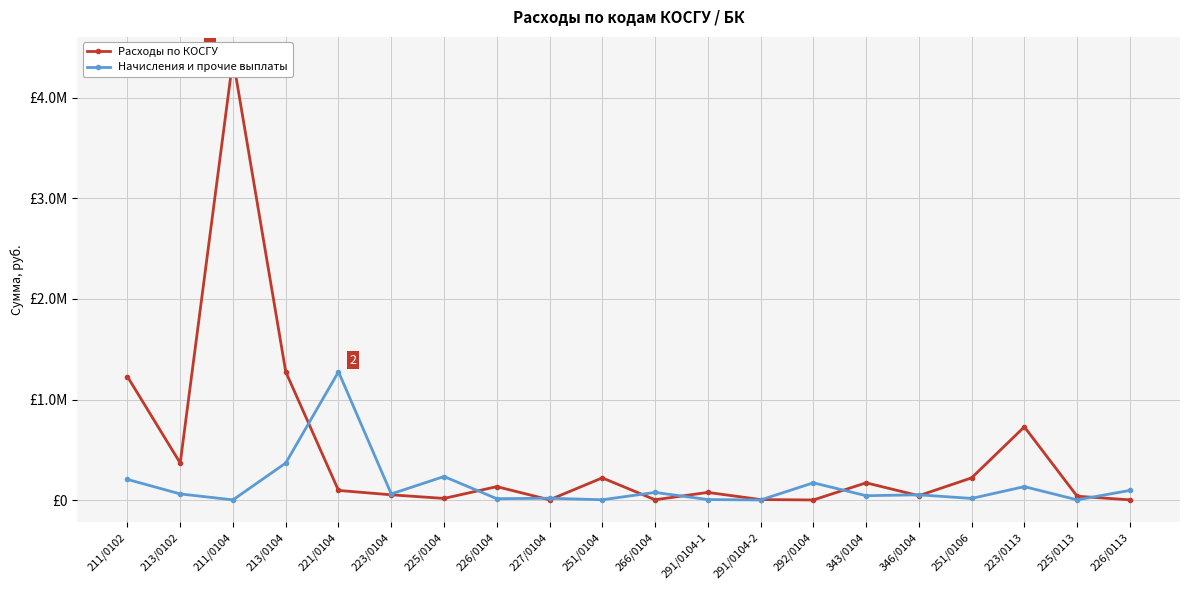

Rank the series by their maximum value, from lowest to highest.

Начисления и прочие выплаты, Расходы по КОСГУ